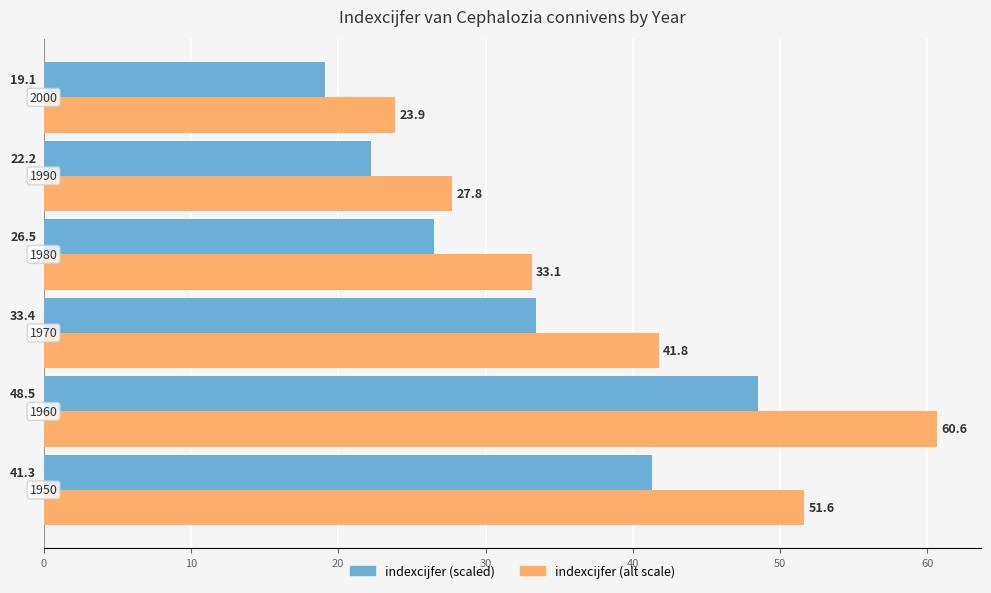

At how many categories does at least one series exceed 38?

3